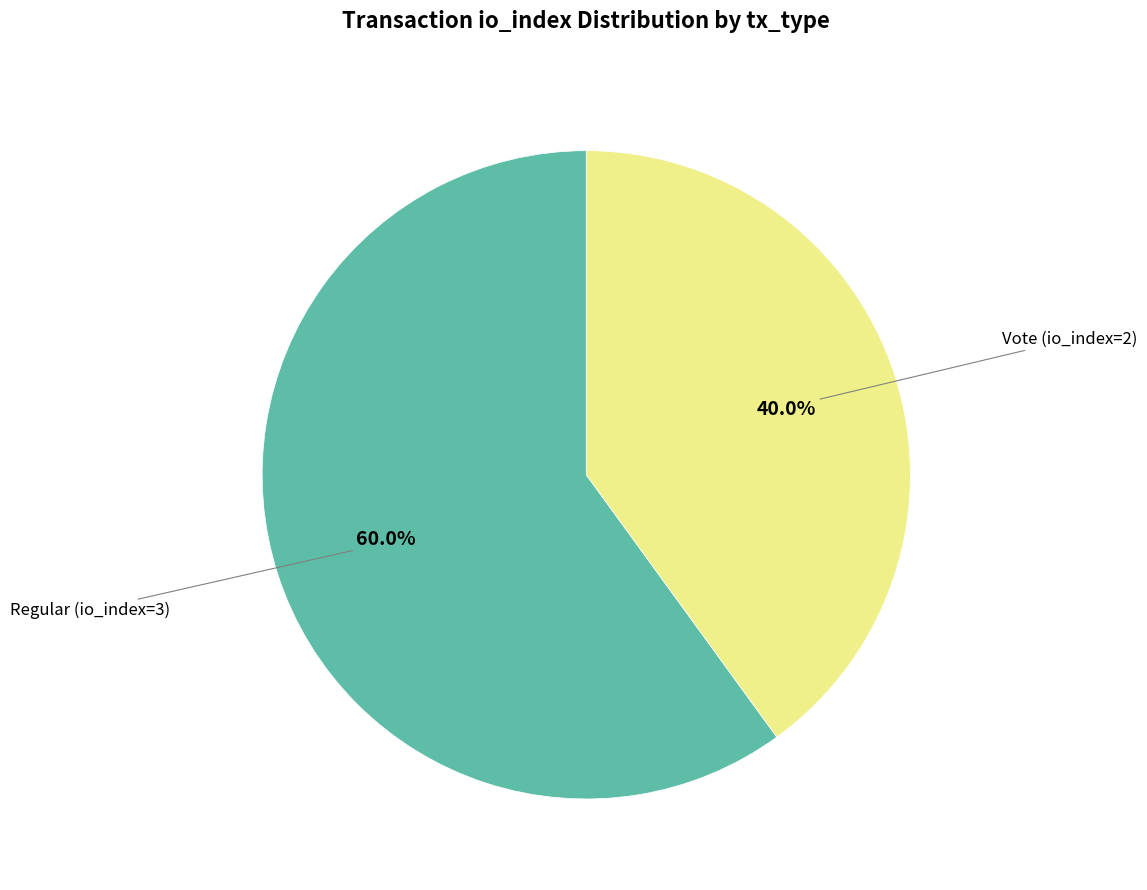

Does any single category account for the majority?

Yes